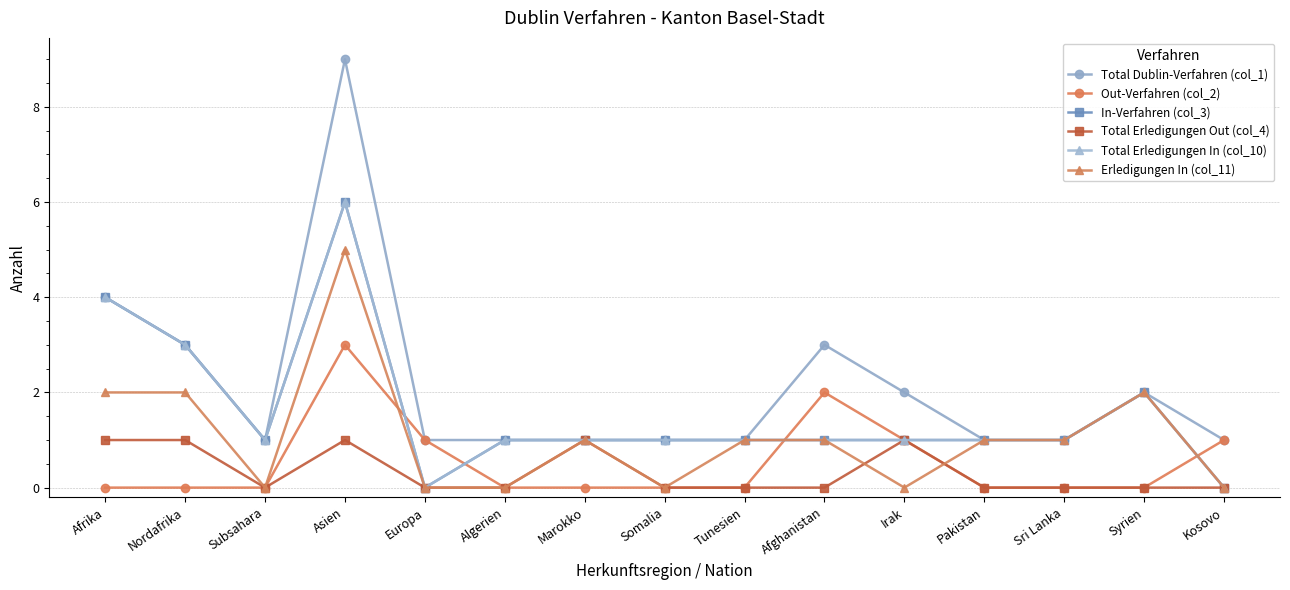

Is this an area chart (filled region under the line)?

No